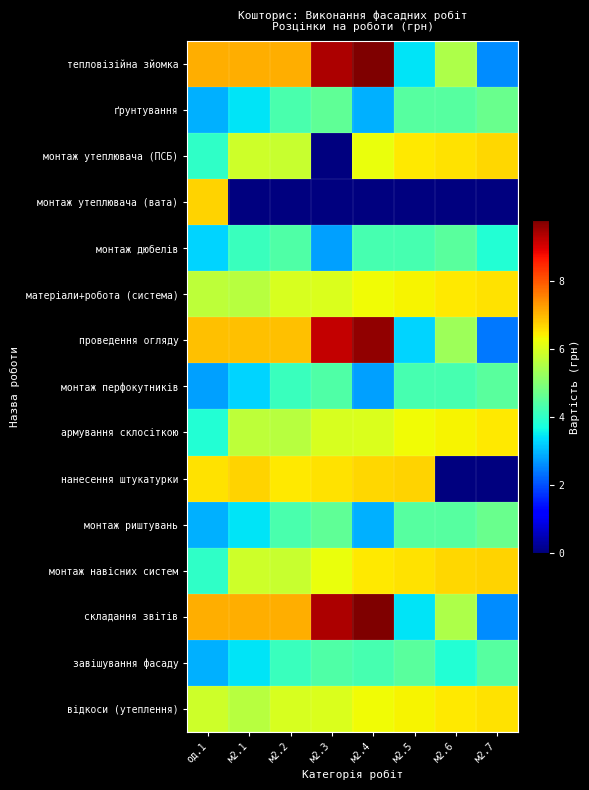

Which series changed the most between м2.2 and м2.4?

тепловізійна зйомка